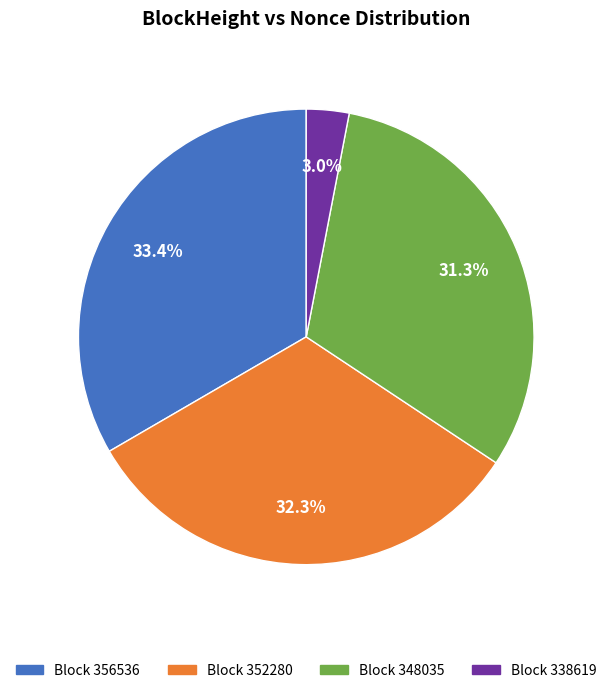

Is there a majority slice in this chart?

No